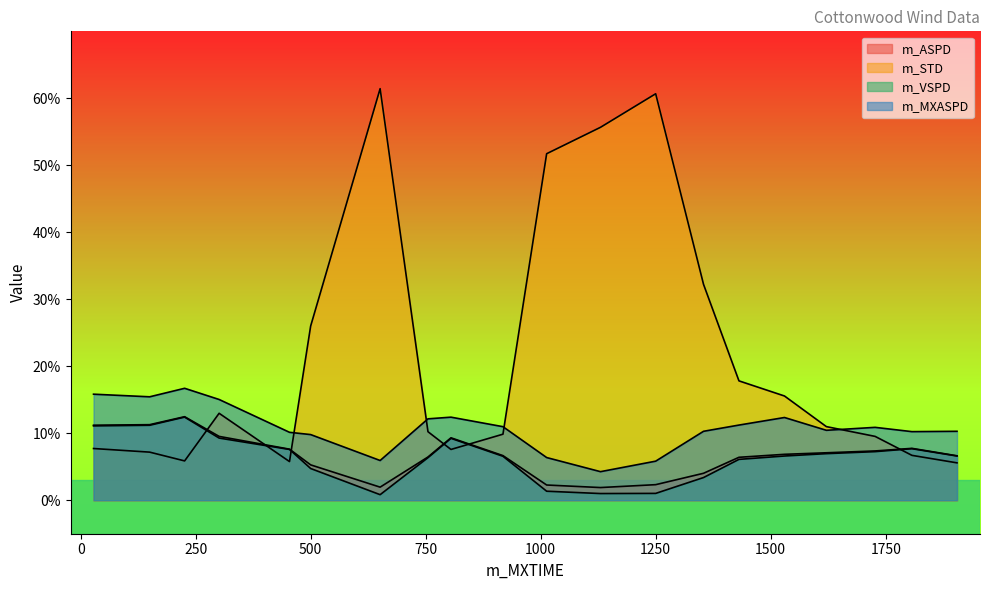

After their last crossing, which series has the higher values: m_STD or m_VSPD?

m_VSPD